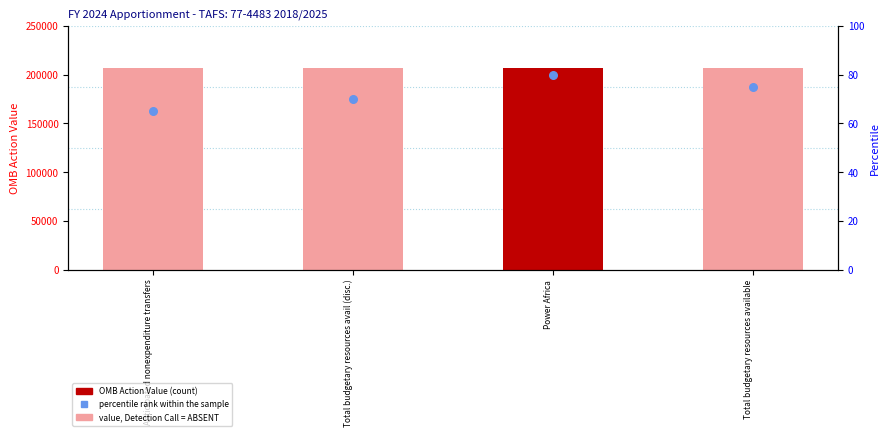

Which series contains the highest Y value?

OMB Action Value